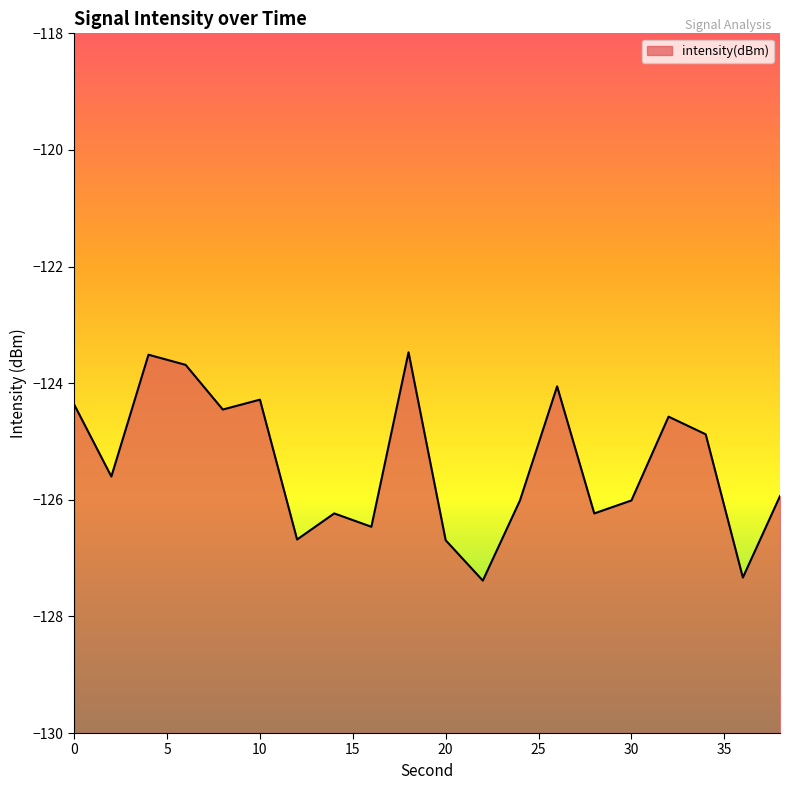

Rank the categories by value from highest to lowest.

18, 4, 6, 26, 10, 0, 8, 32, 34, 2, 38, 24, 30, 14, 28, 16, 12, 20, 36, 22